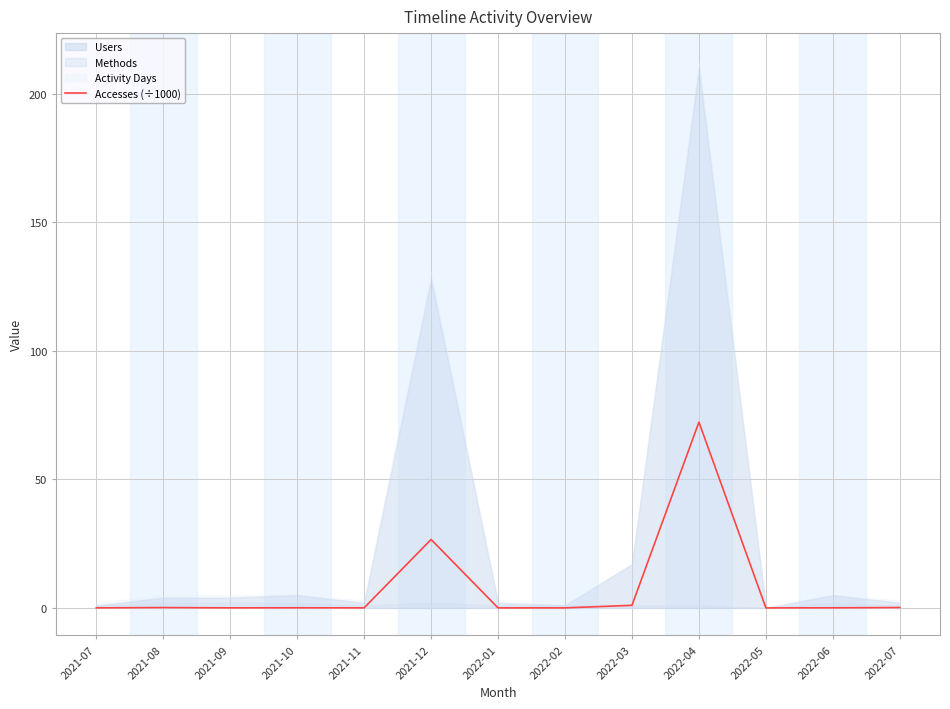

True or false: the data shows 11.6 at 2021-12.

False